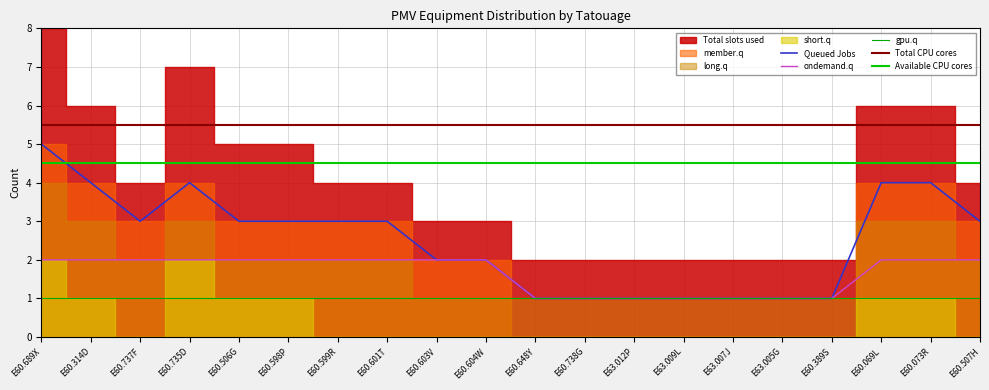

What is the label of the 1st point from the right?

E60.507H